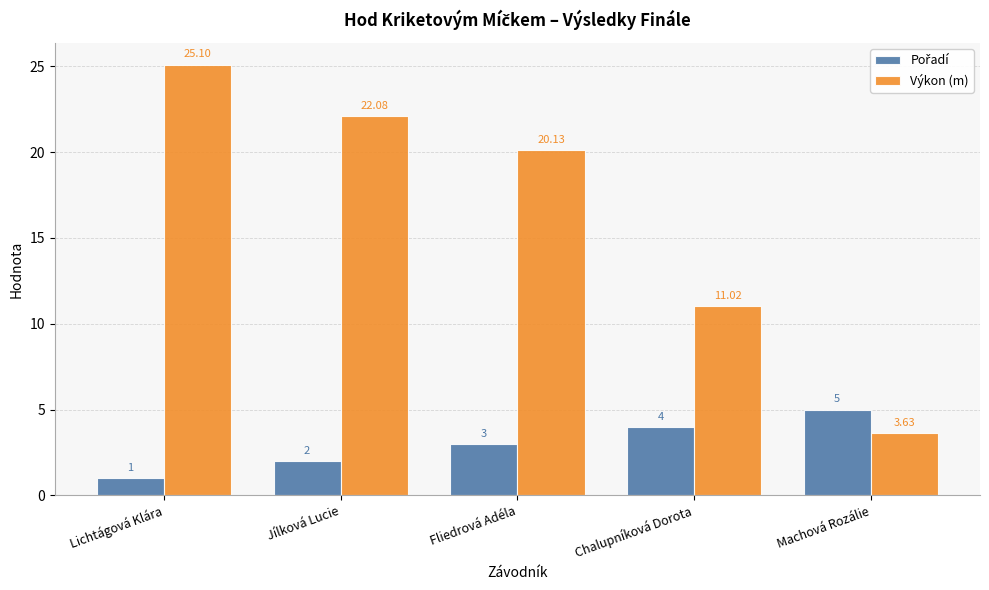

What is the label of the 2nd bar from the right?

Chalupníková Dorota